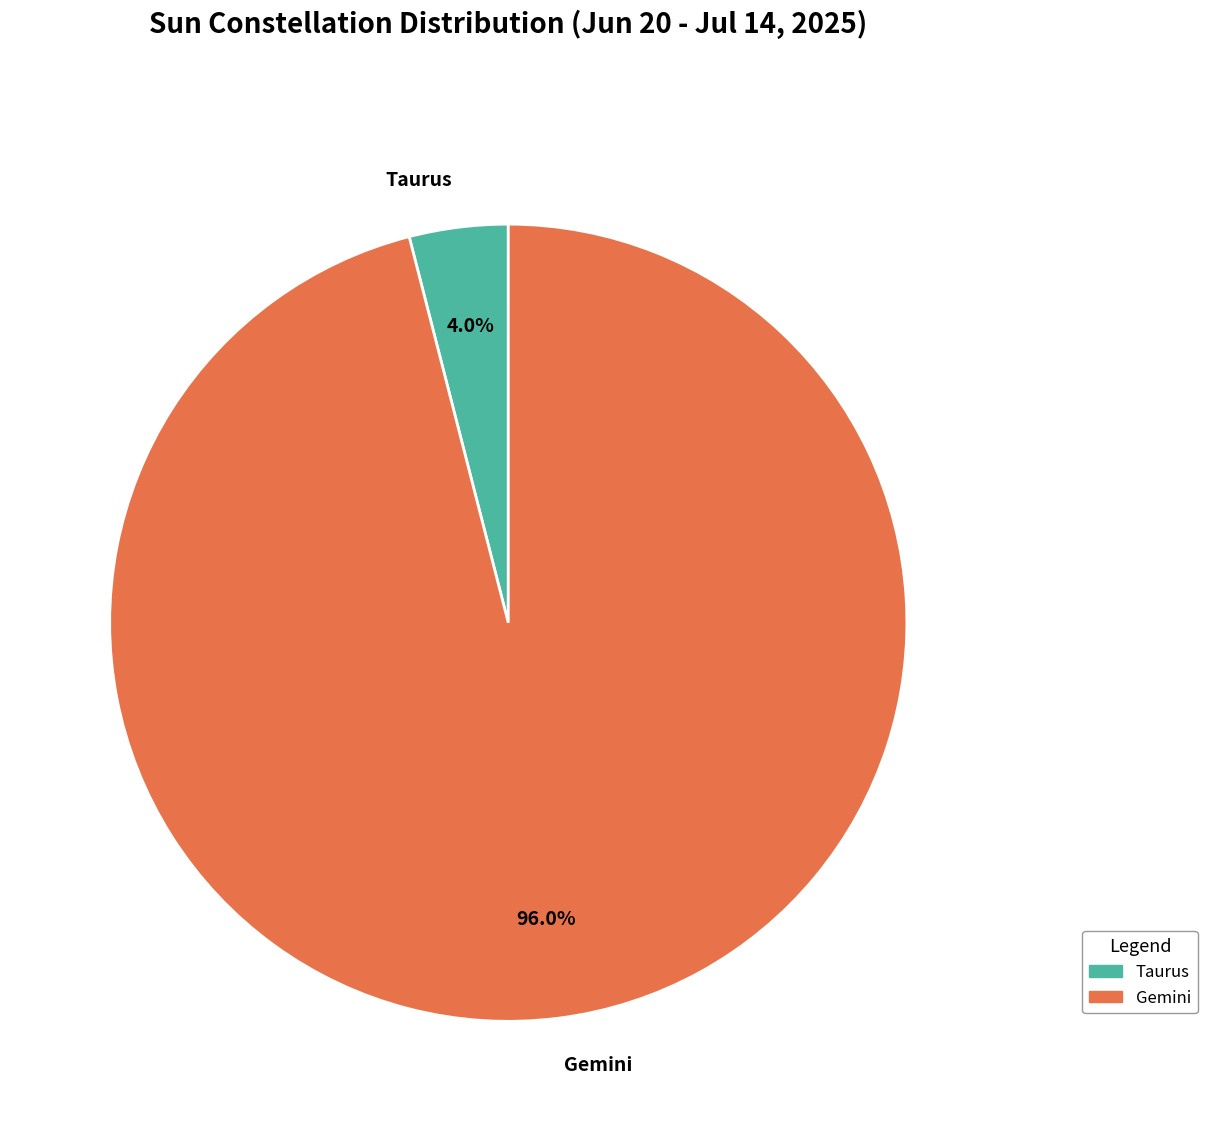

Which has a higher value, Taurus or Gemini?

Gemini